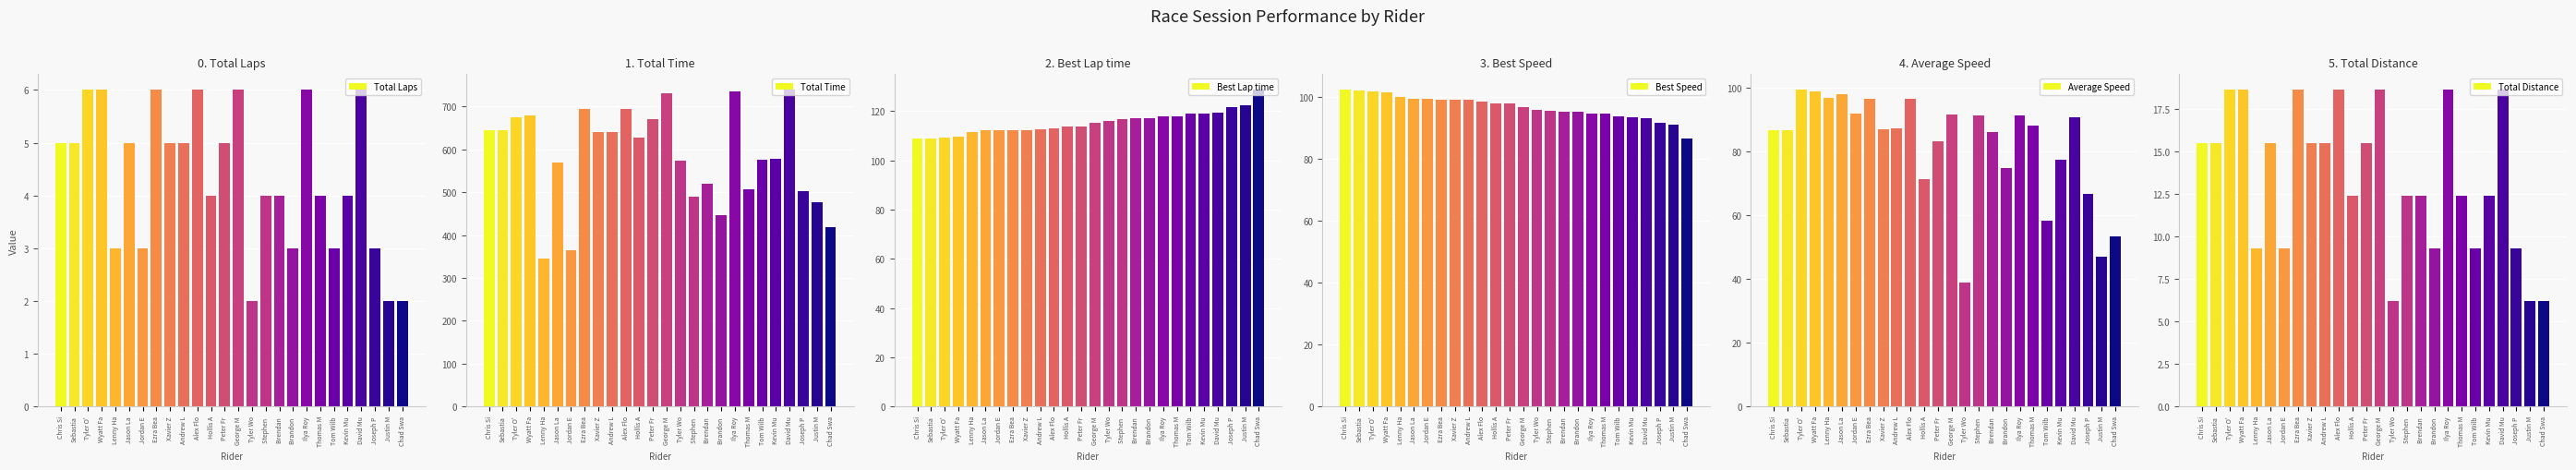

Reading left to right, list all the values displayed in this chart.

Total Laps: Chris Si=5.0	Sebastia=5.0	Tyler O'=6.0	Wyatt Fa=6.0	Lenny Ha=3.0	Jason La=5.0	Jordan E=3.0	Ezra Bea=6.0	Xavier Z=5.0	Andrew L=5.0	Alex Flo=6.0	Hollis A=4.0	Peter Fr=5.0	George M=6.0	Tyler Wo=2.0	Stephen =4.0	Brendan =4.0	Brandon =3.0	Ilya Roy=6.0	Thomas M=4.0	Tom Wilb=3.0	Kevin Mu=4.0	David Mu=6.0	Joseph P=3.0	Justin M=2.0	Chad Swa=2.0
Total Time: Chris Si=643.4	Sebastia=643.8	Tyler O'=674.9	Wyatt Fa=678.8	Lenny Ha=346.3	Jason La=570.2	Jordan E=364.4	Ezra Bea=694.4	Xavier Z=641.0	Andrew L=640.2	Alex Flo=694.6	Hollis A=626.9	Peter Fr=670.9	George M=731.6	Tyler Wo=572.4	Stephen =488.8	Brendan =518.9	Brandon =447.0	Ilya Roy=734.7	Thomas M=506.2	Tom Wilb=576.0	Kevin Mu=577.4	David Mu=738.2	Joseph P=502.4	Justin M=475.6	Chad Swa=418.8
Best Lap time: Chris Si=109.0	Sebastia=109.0	Tyler O'=109.3	Wyatt Fa=109.7	Lenny Ha=111.3	Jason La=112.1	Jordan E=112.2	Ezra Bea=112.3	Xavier Z=112.4	Andrew L=112.5	Alex Flo=113.0	Hollis A=113.8	Peter Fr=113.8	George M=115.3	Tyler Wo=116.1	Stephen =116.6	Brendan =116.9	Brandon =117.0	Ilya Roy=117.7	Thomas M=117.8	Tom Wilb=118.8	Kevin Mu=119.2	David Mu=119.5	Joseph P=121.5	Justin M=122.3	Chad Swa=128.6
Best Speed: Chris Si=102.4	Sebastia=102.4	Tyler O'=102.1	Wyatt Fa=101.8	Lenny Ha=100.2	Jason La=99.6	Jordan E=99.5	Ezra Bea=99.4	Xavier Z=99.3	Andrew L=99.2	Alex Flo=98.7	Hollis A=98.1	Peter Fr=98.0	George M=96.8	Tyler Wo=96.1	Stephen =95.7	Brendan =95.4	Brandon =95.4	Ilya Roy=94.8	Thomas M=94.7	Tom Wilb=93.9	Kevin Mu=93.7	David Mu=93.4	Joseph P=91.8	Justin M=91.3	Chad Swa=86.8
Average Speed: Chris Si=86.7	Sebastia=86.7	Tyler O'=99.2	Wyatt Fa=98.7	Lenny Ha=96.7	Jason La=97.9	Jordan E=91.9	Ezra Bea=96.4	Xavier Z=87.1	Andrew L=87.2	Alex Flo=96.4	Hollis A=71.2	Peter Fr=83.2	George M=91.5	Tyler Wo=39.0	Stephen =91.3	Brendan =86.0	Brandon =74.9	Ilya Roy=91.1	Thomas M=88.2	Tom Wilb=58.1	Kevin Mu=77.3	David Mu=90.7	Joseph P=66.6	Justin M=46.9	Chad Swa=53.3
Total Distance: Chris Si=15.5	Sebastia=15.5	Tyler O'=18.6	Wyatt Fa=18.6	Lenny Ha=9.3	Jason La=15.5	Jordan E=9.3	Ezra Bea=18.6	Xavier Z=15.5	Andrew L=15.5	Alex Flo=18.6	Hollis A=12.4	Peter Fr=15.5	George M=18.6	Tyler Wo=6.2	Stephen =12.4	Brendan =12.4	Brandon =9.3	Ilya Roy=18.6	Thomas M=12.4	Tom Wilb=9.3	Kevin Mu=12.4	David Mu=18.6	Joseph P=9.3	Justin M=6.2	Chad Swa=6.2